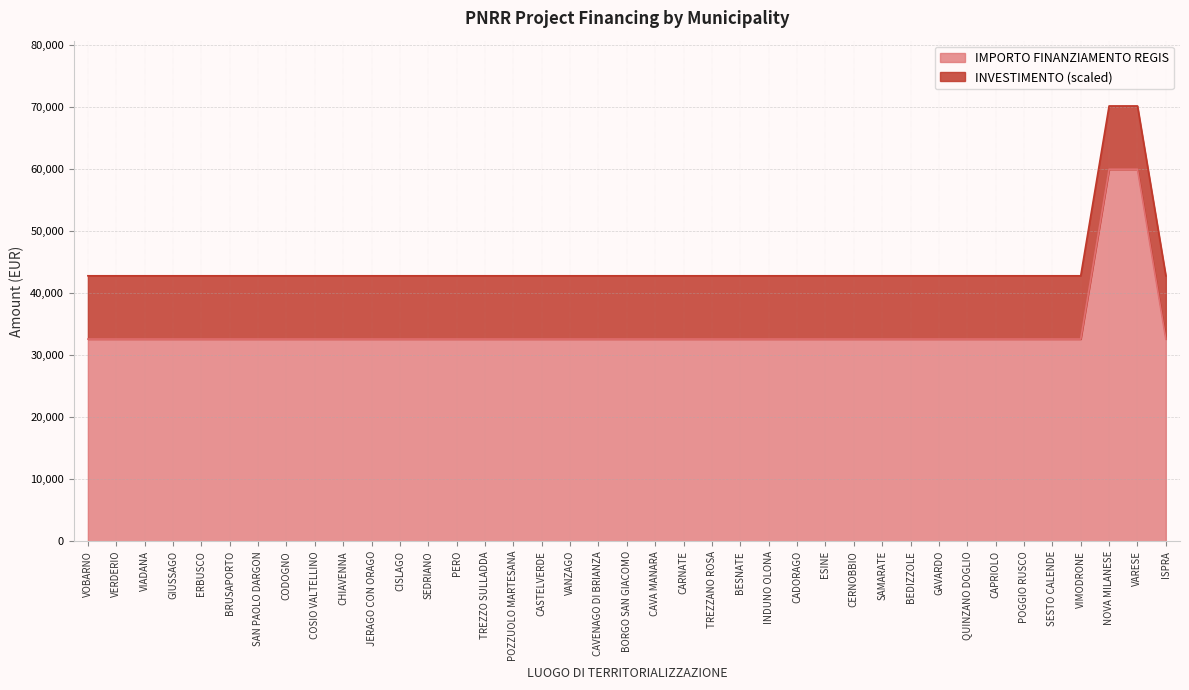

The chart shows a value of 32589 at BORGO SAN GIACOMO. True or false?

True